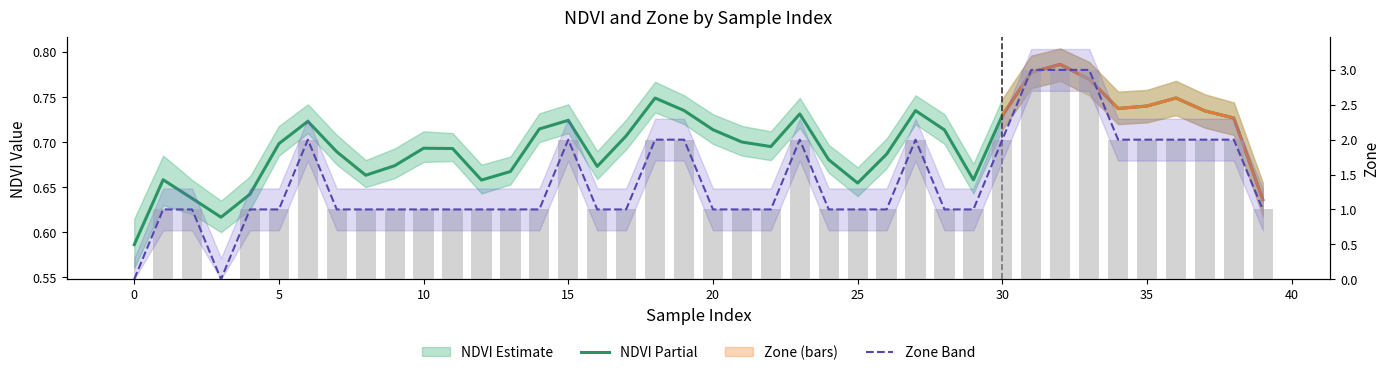

The value of NDVI at 7 is 0.7. True or false?

True